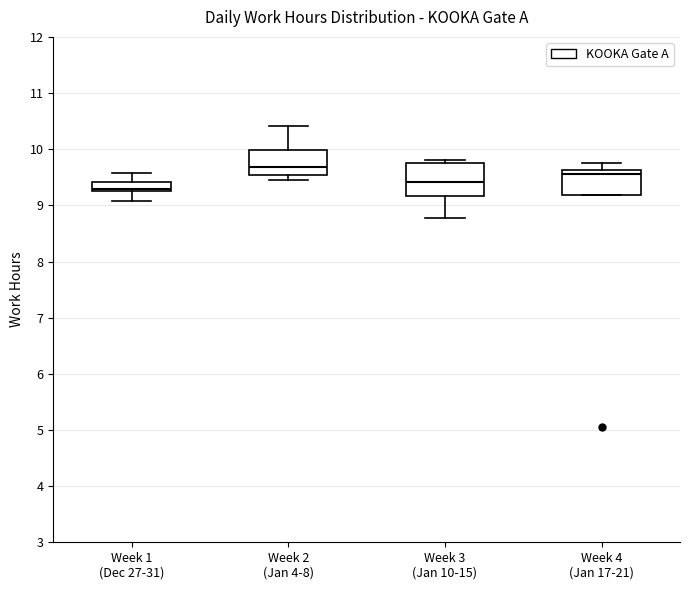

Which box is the tallest, from its lower edge to its upper edge?

Week 3 (Jan 10-15)